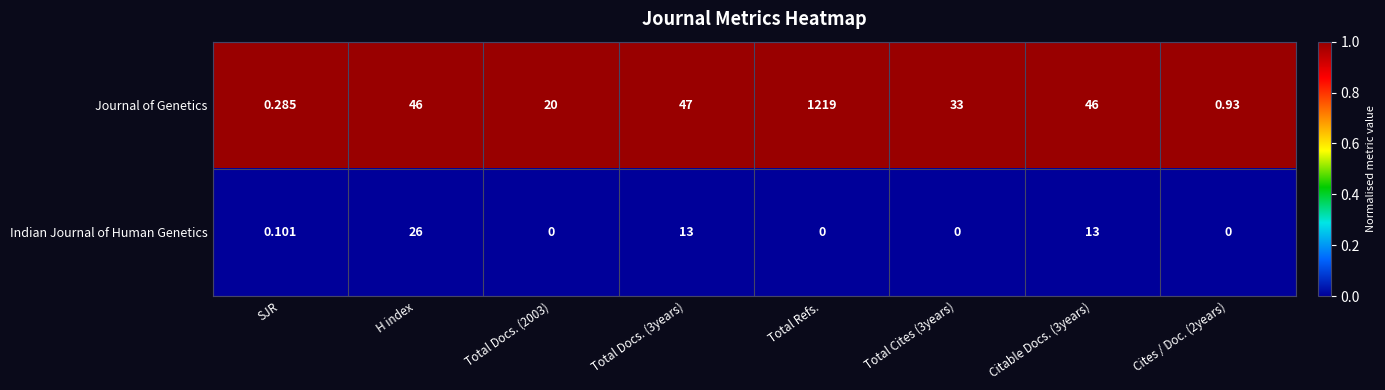

Rank the series at Total Refs. from highest to lowest value.

Journal of Genetics, Indian Journal of Human Genetics